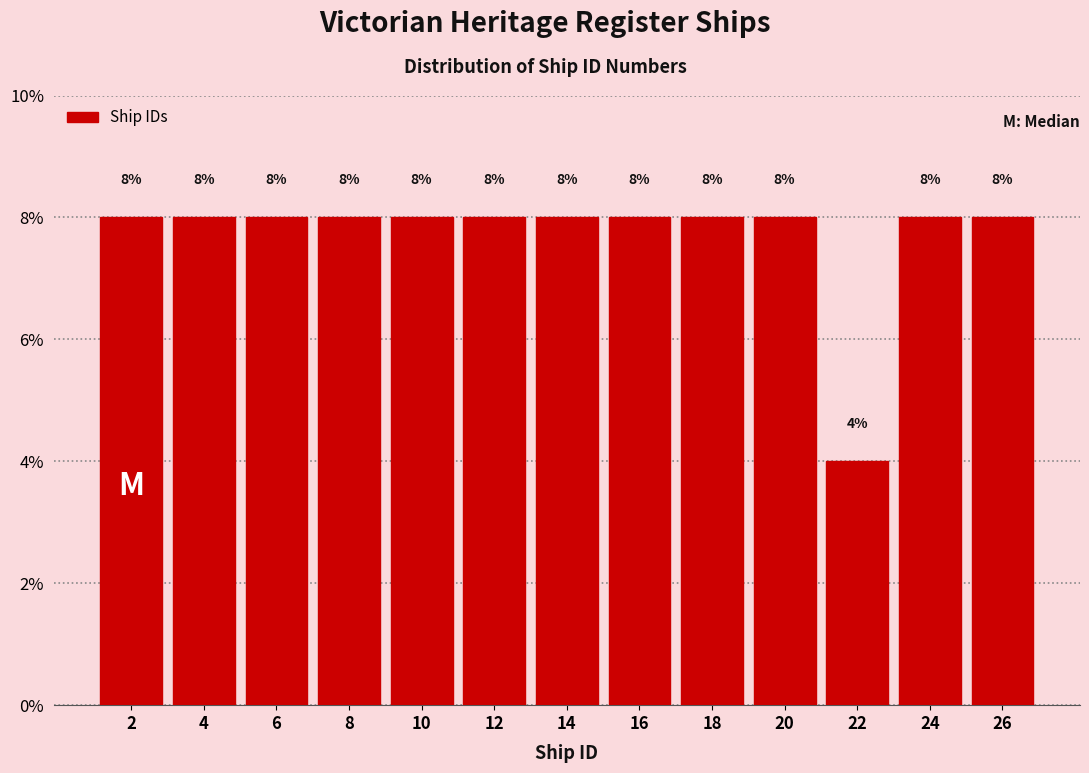

Reading left to right, list every bar in this chart as the range it spans on the x-axis followed by its height.

1 to 3: 8
3 to 5: 8
5 to 7: 8
7 to 9: 8
9 to 11: 8
11 to 13: 8
13 to 15: 8
15 to 17: 8
17 to 19: 8
19 to 21: 8
21 to 23: 4
23 to 25: 8
25 to 27: 8